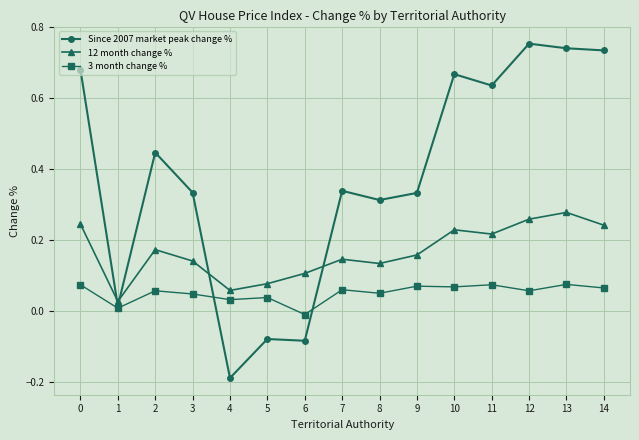

True or false: Since 2007 market peak change % has more than 1 points higher than both neighbors.

True